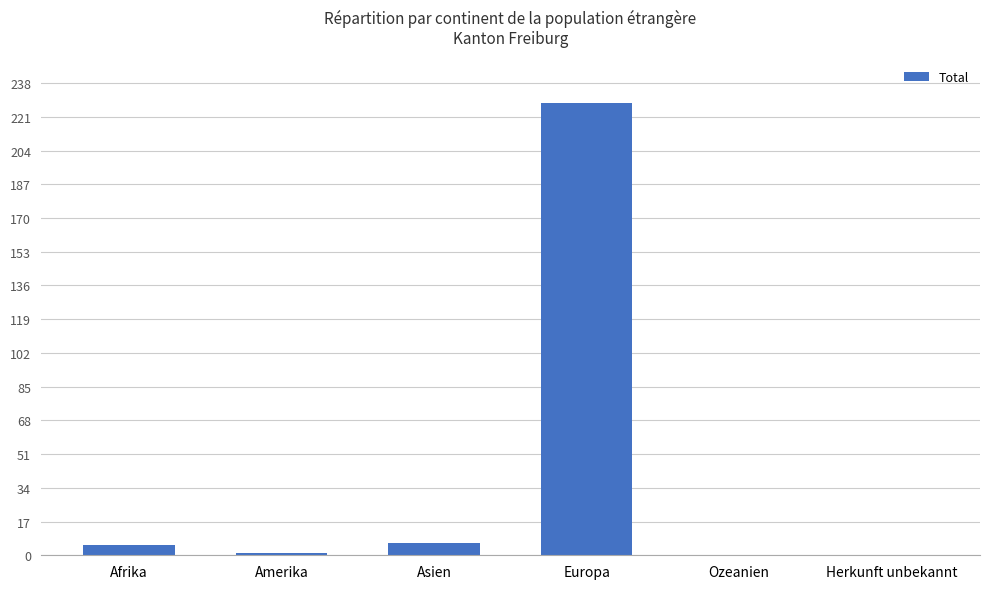

Which has a higher value, Asien or Herkunft unbekannt?

Asien